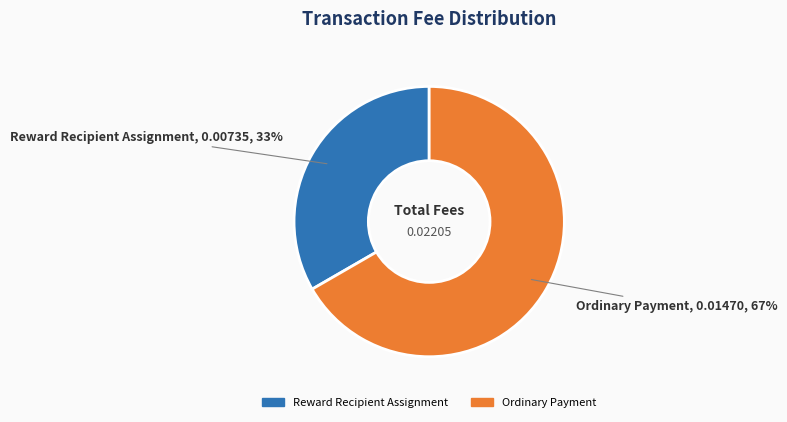

How many segments does this pie chart have?

2